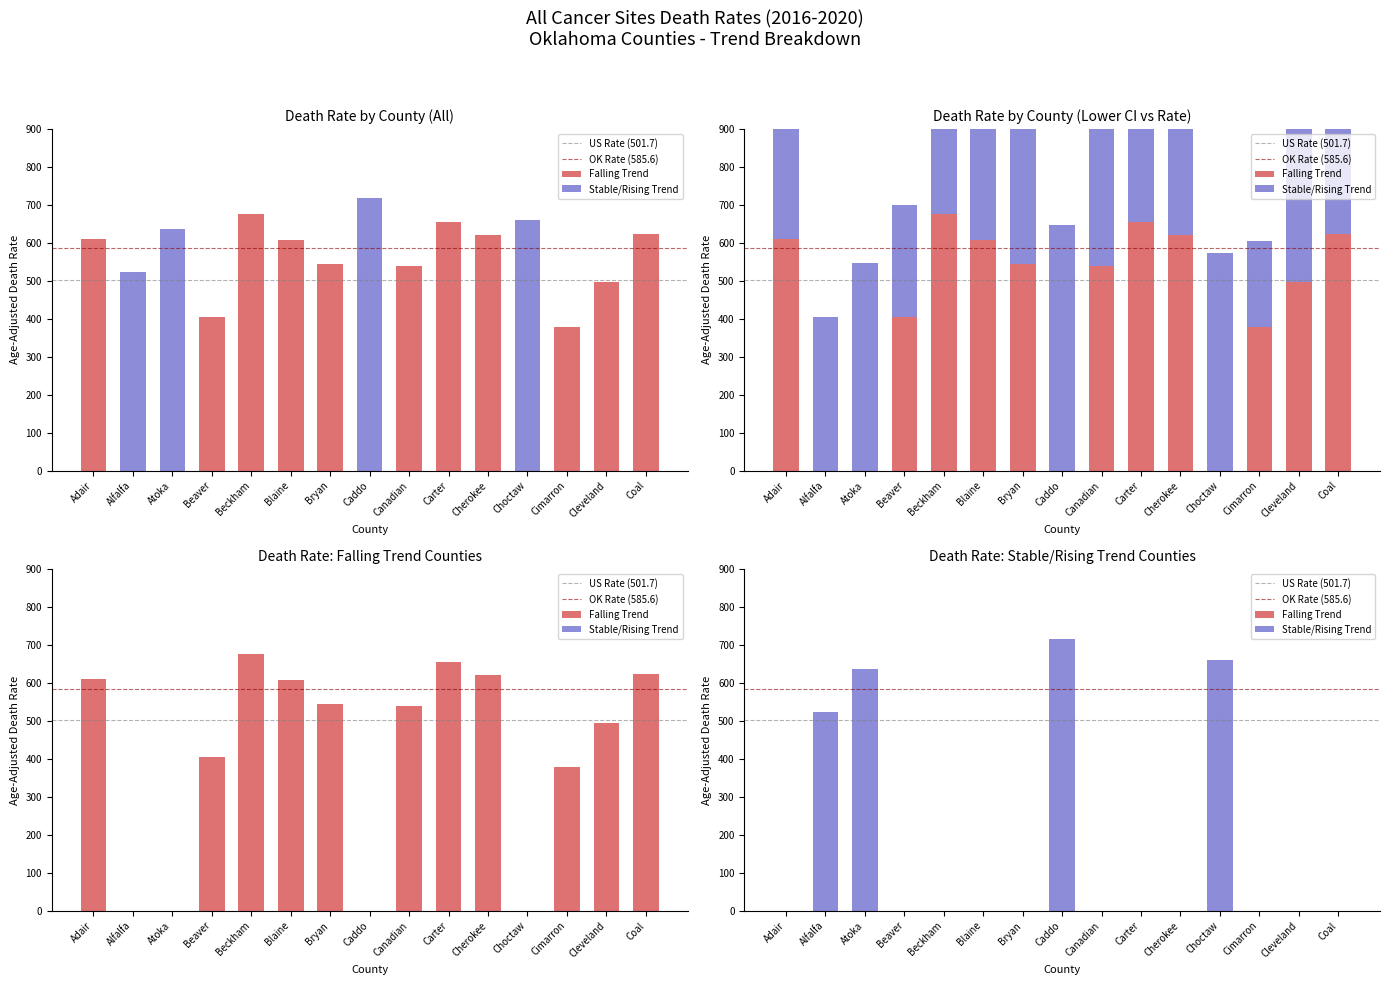

What is the label of the 13th bar from the right?

Atoka